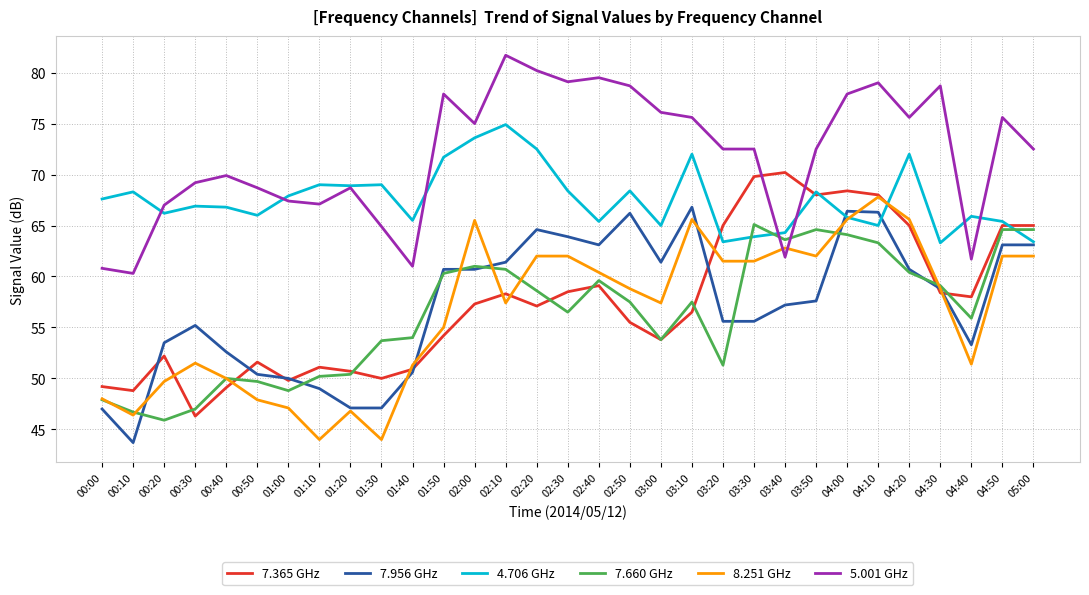

Is it true that 7.956 GHz equals 66.3 at 04:10?

True